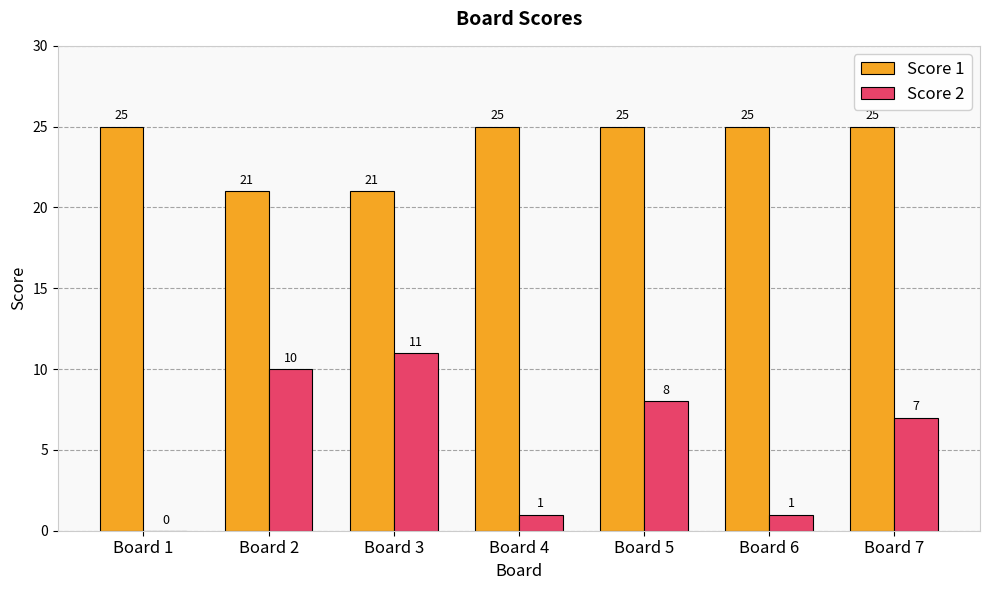

What is the maximum value for Score 1?

25